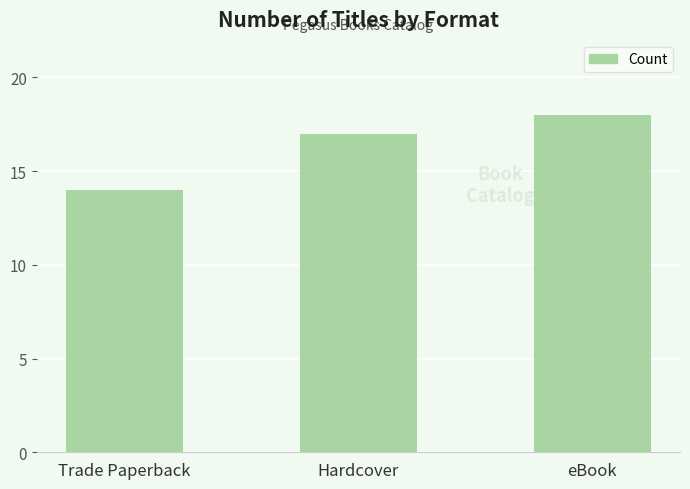

How many bars are there in total?

3